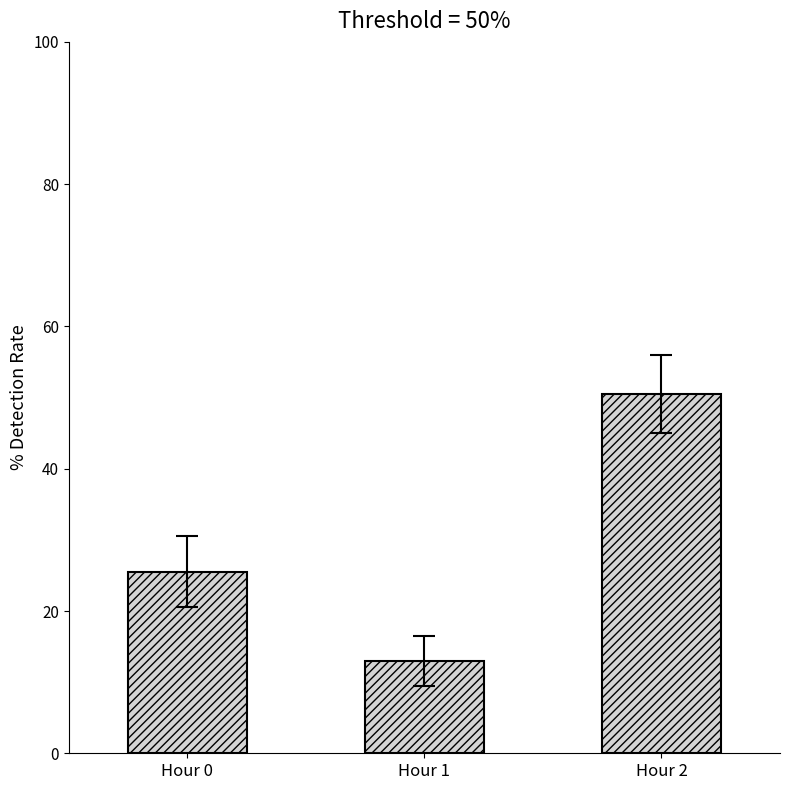

Does the chart contain any negative values?

No